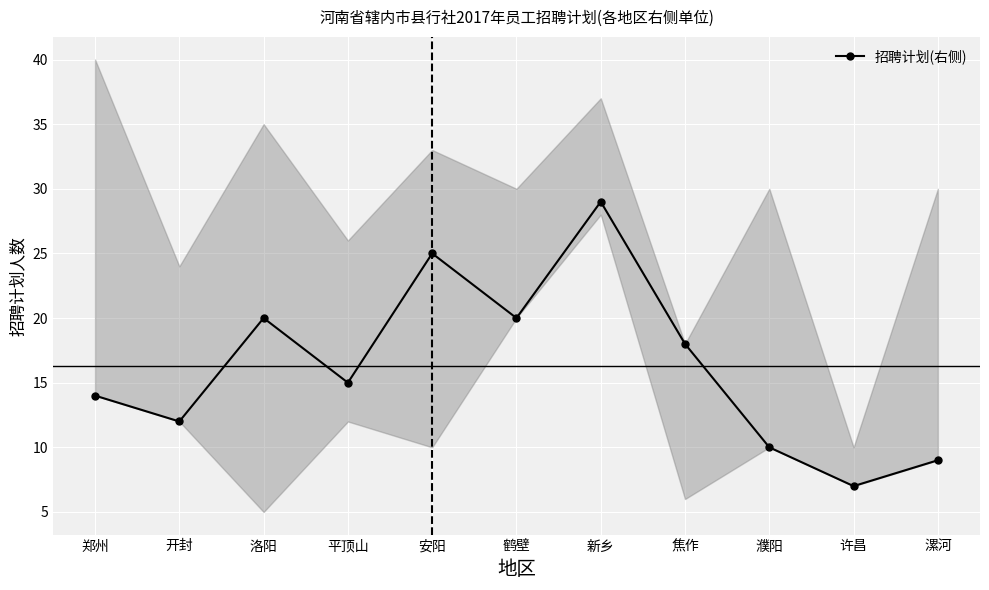

What is the sum of all values?

179